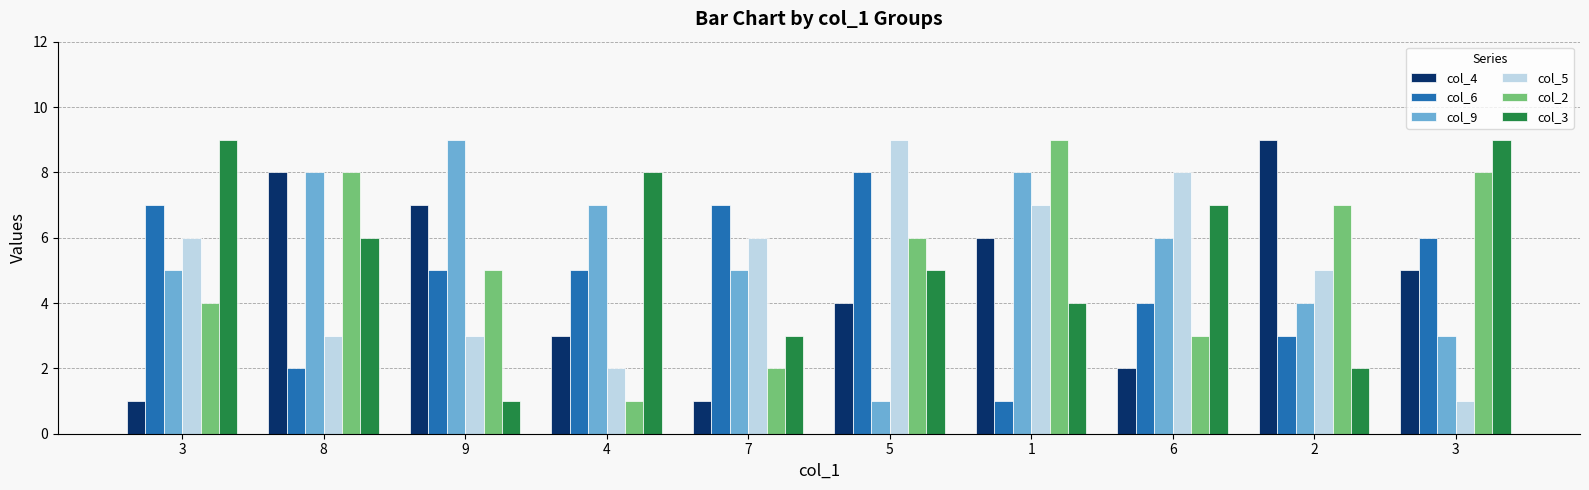

List the series in order of their peak value, highest first.

col_4, col_9, col_5, col_2, col_3, col_6